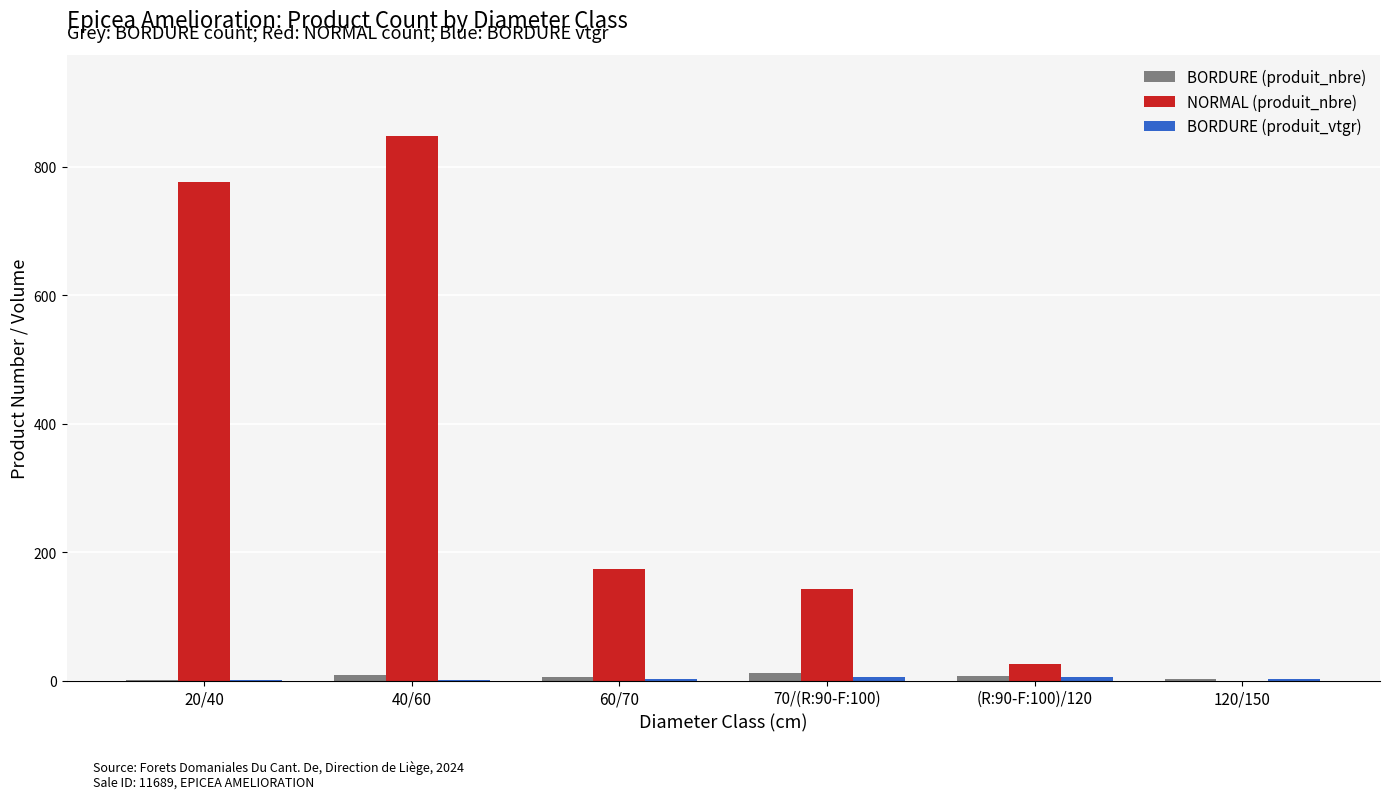

Between 20/40 and 120/150, which series saw the biggest shift?

NORMAL (produit_nbre)